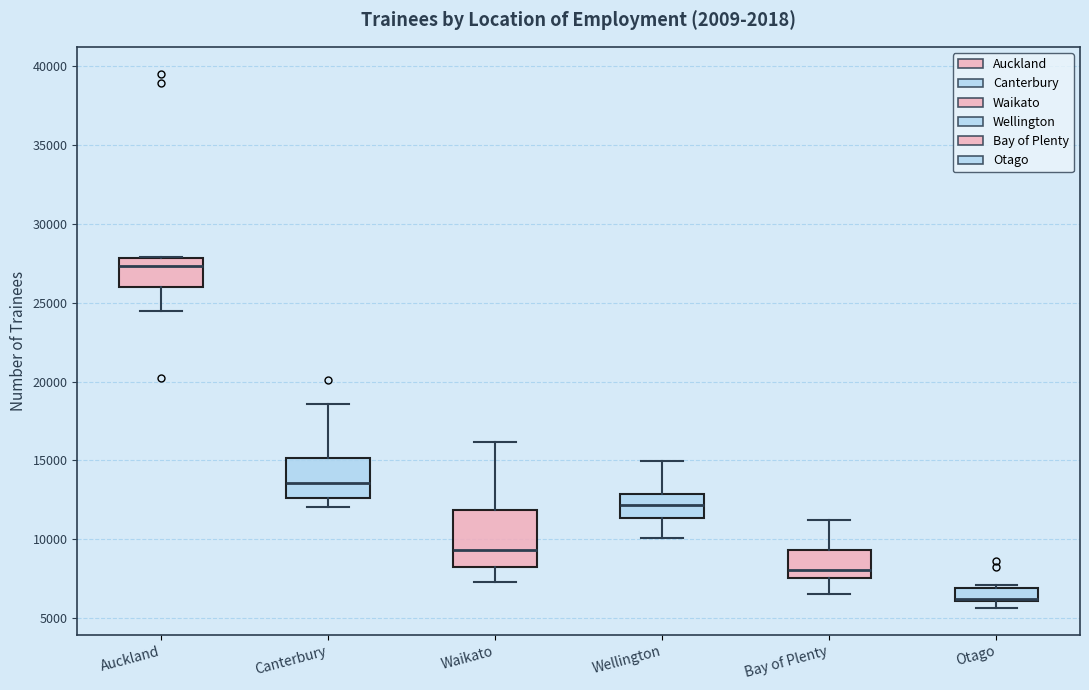

Which box has the highest median line?

Auckland